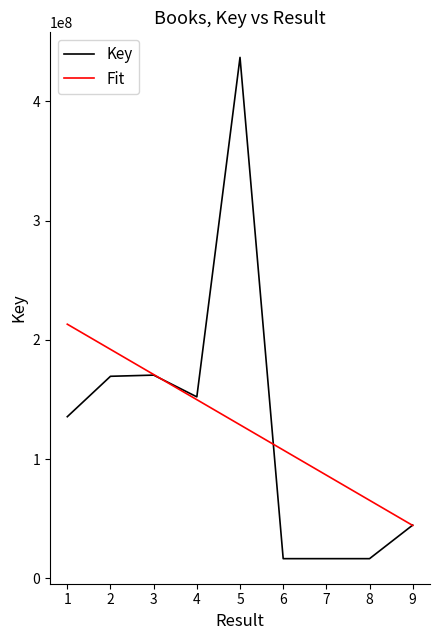

Which category has the lowest value in the Fit series?

9